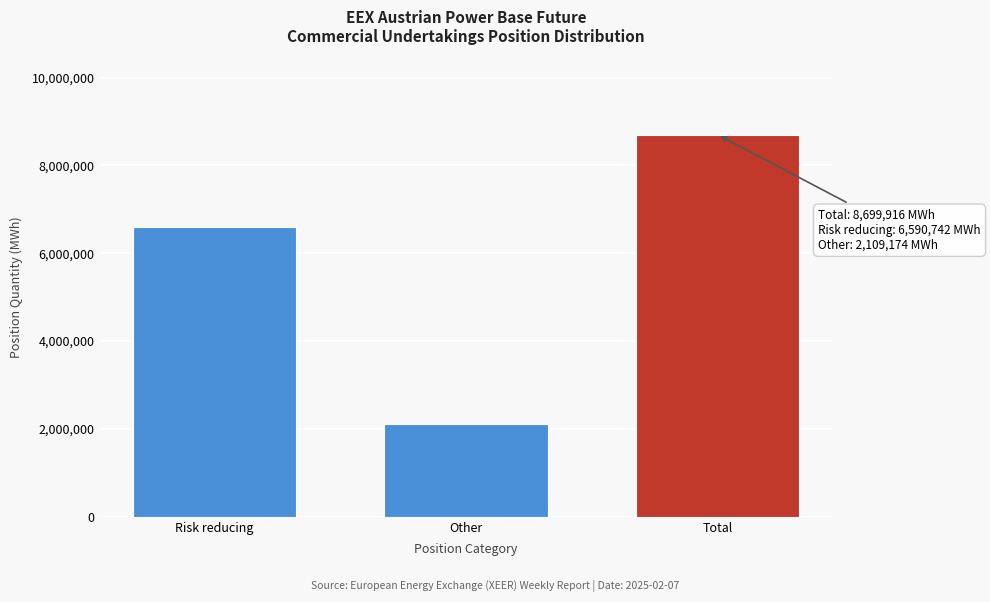

Reading left to right, list all the values displayed in this chart.

Risk reducing=6590742	Other=2109174	Total=8699916